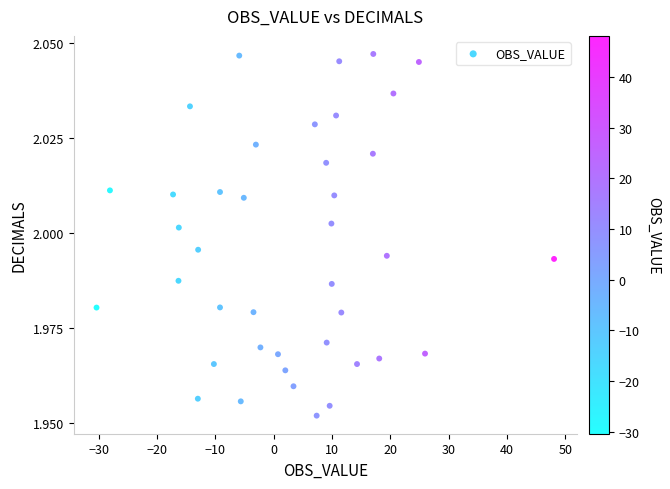

What is the range of X values (max minus min)?

78.4